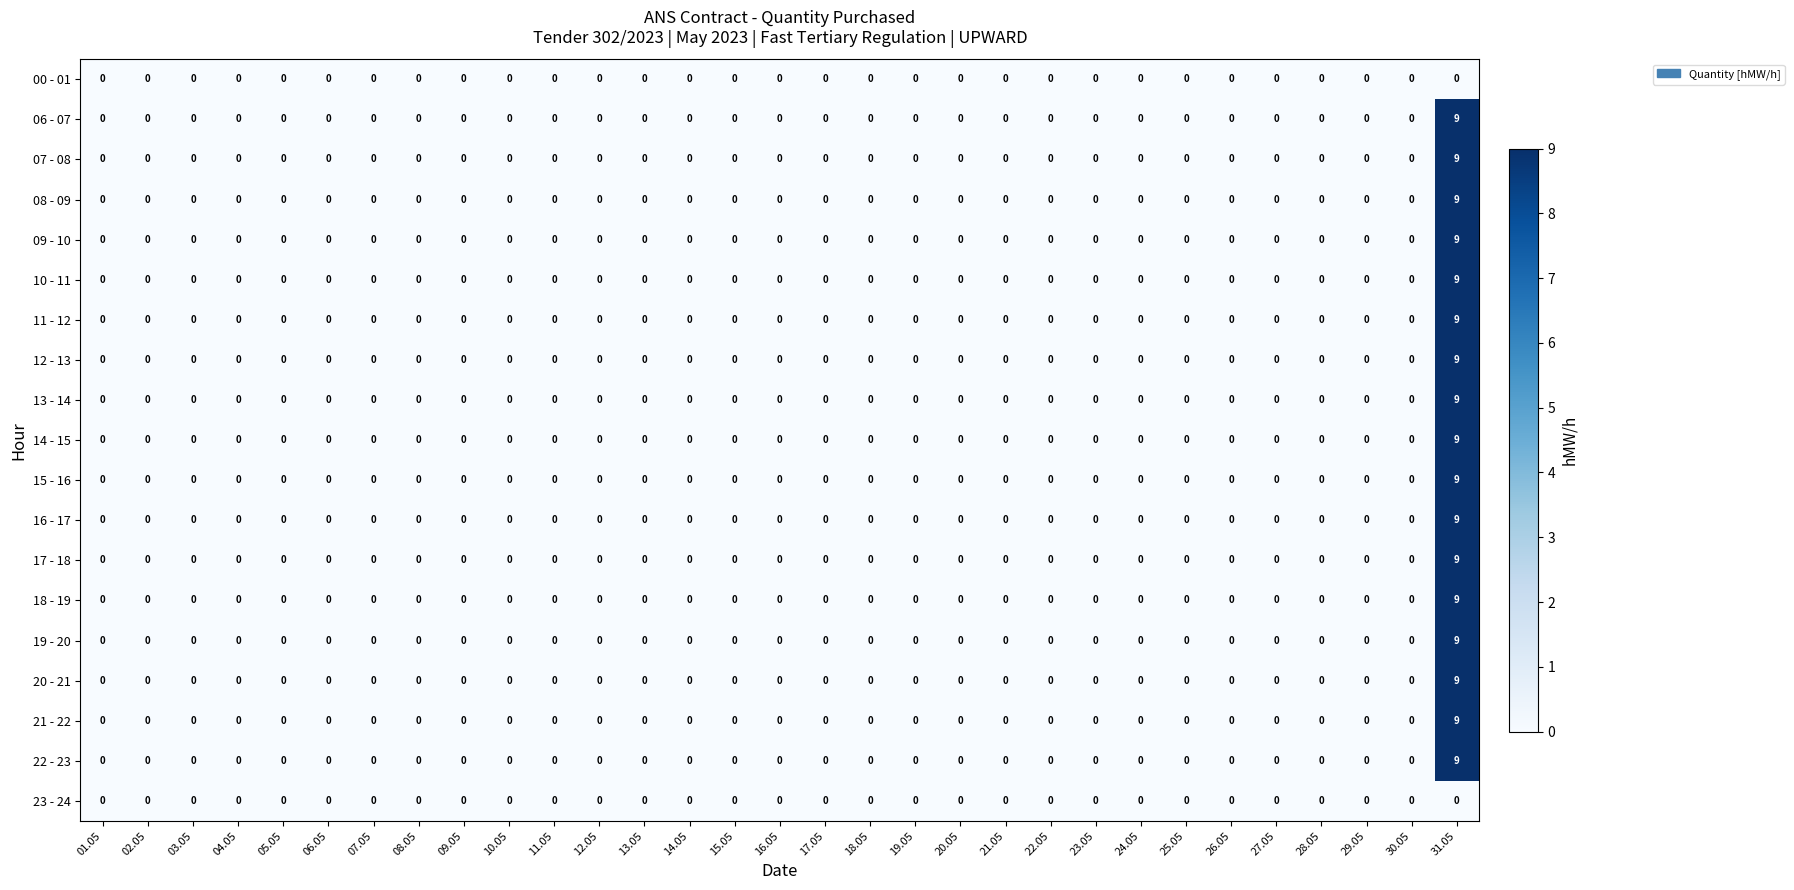

What is the difference between the maximum and minimum values in the 07 - 08 series?

9